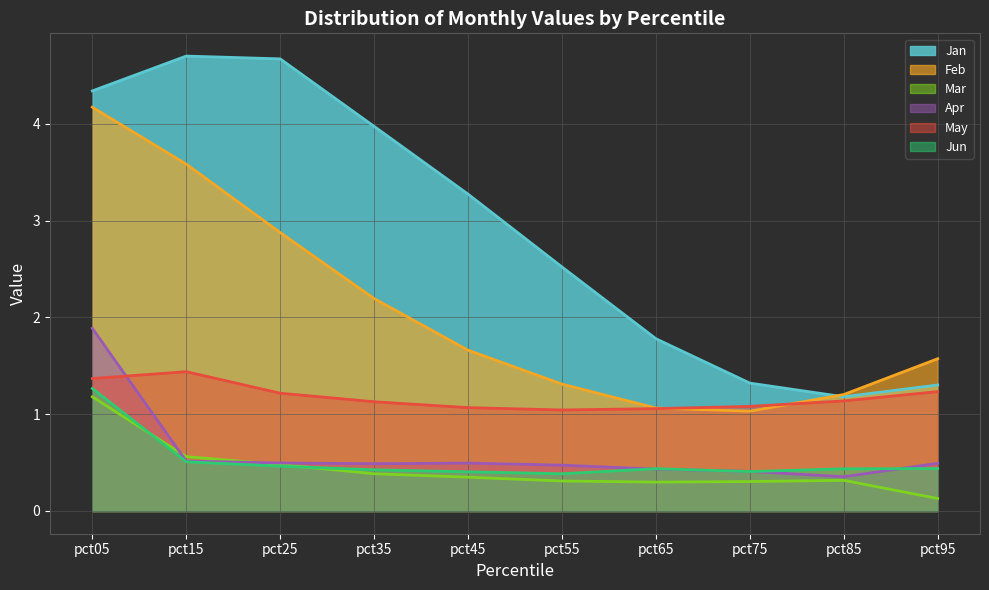

Reading right to left, transcribe all the data shown in this chart.

Jan: 1.3	1.2	1.3	1.8	2.5	3.3	4.0	4.7	4.7	4.3
Feb: 1.6	1.2	1.0	1.1	1.3	1.7	2.2	2.9	3.6	4.2
Mar: 0.1	0.3	0.3	0.3	0.3	0.3	0.4	0.5	0.6	1.2
Apr: 0.5	0.4	0.4	0.4	0.5	0.5	0.5	0.5	0.5	1.9
May: 1.2	1.1	1.1	1.1	1.0	1.1	1.1	1.2	1.4	1.4
Jun: 0.4	0.4	0.4	0.4	0.4	0.4	0.4	0.5	0.5	1.3